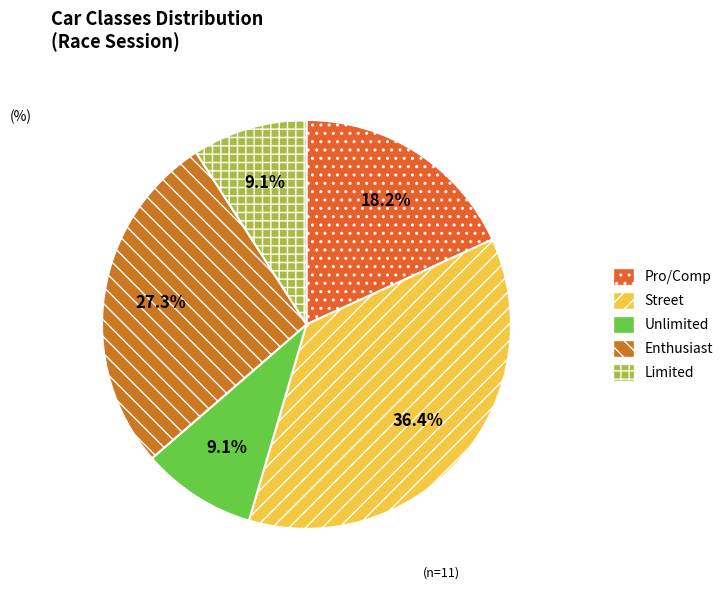

How many slices are in this pie chart?

5